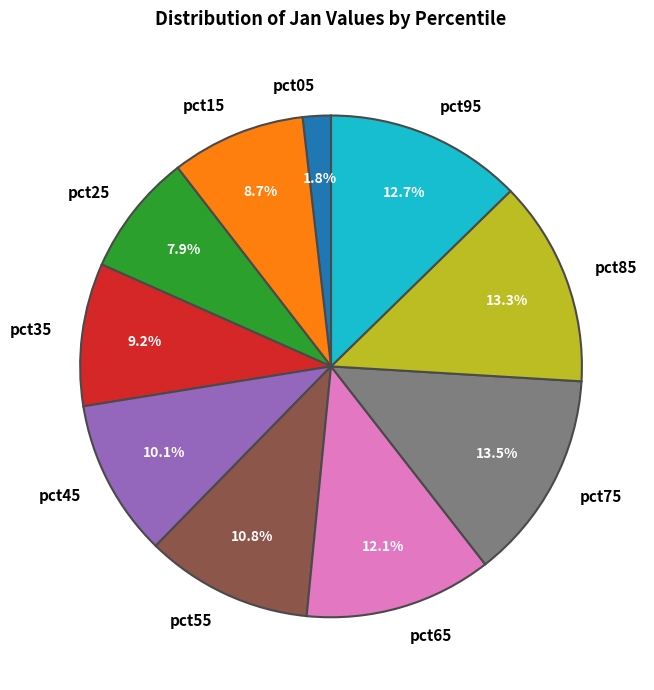

To the nearest percent, what is the difference between the pct45 and pct25 slice percentages?

2%